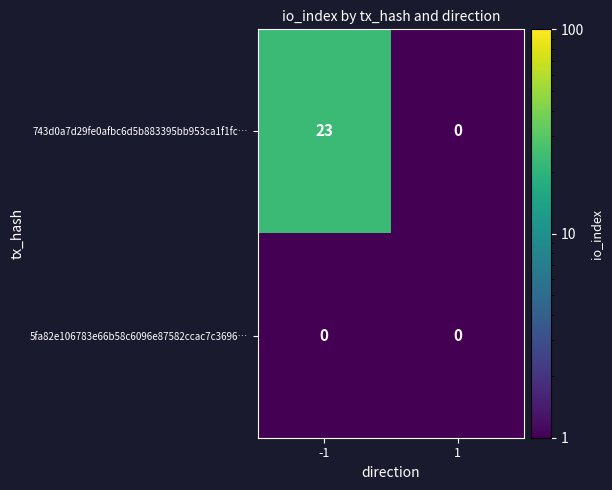

At which category is the sum across all series the highest?

-1